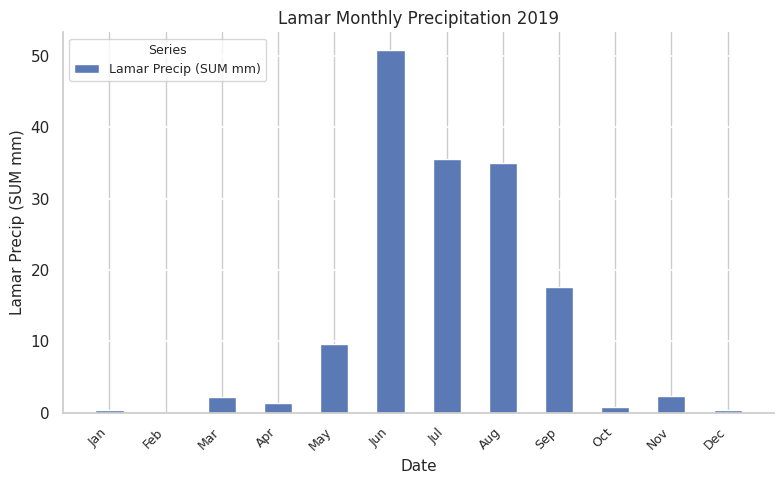

What is the maximum value shown in the chart?

50.8